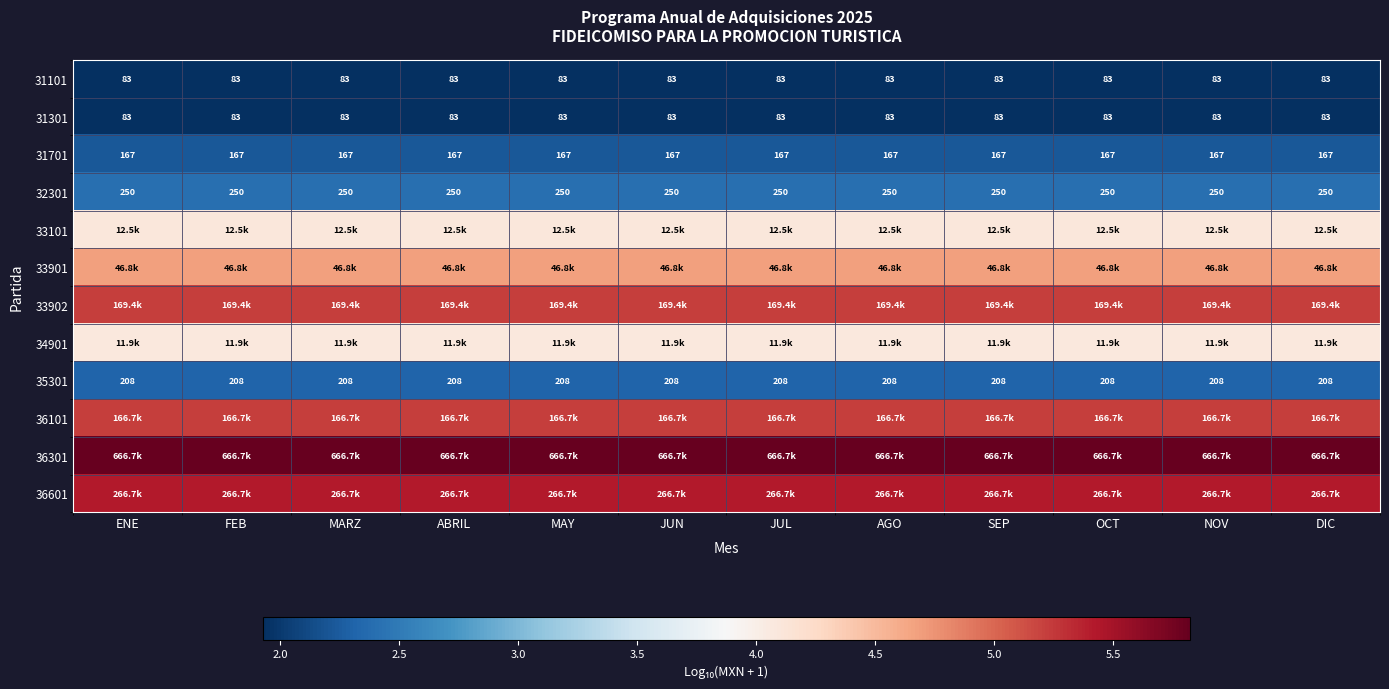

Which series has the largest total across all categories?

36301